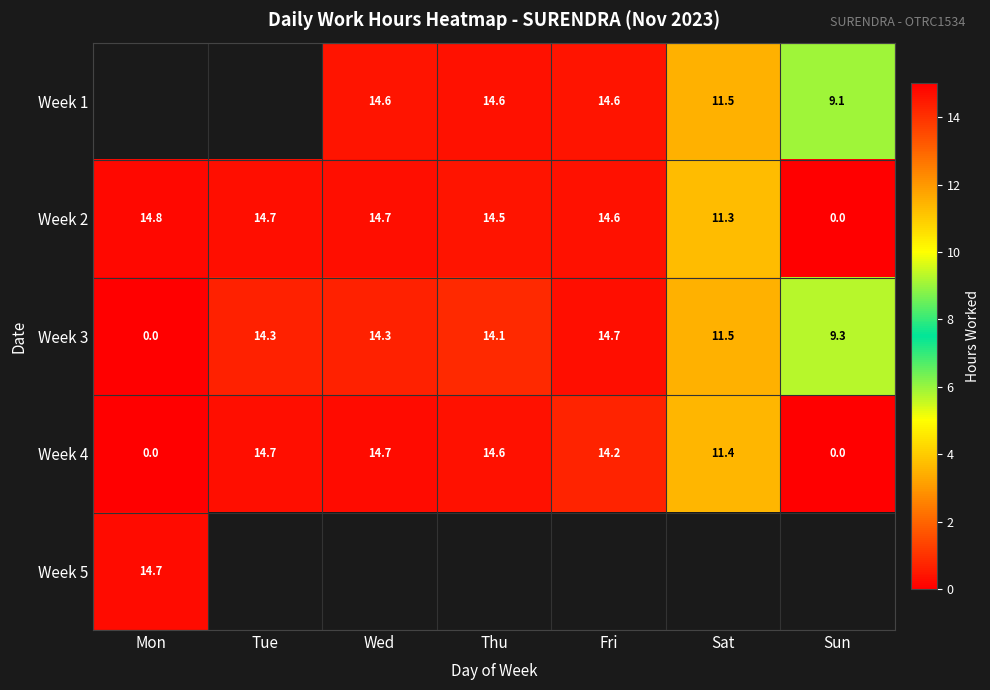

At which label does Week 2 first exceed 14?

Mon